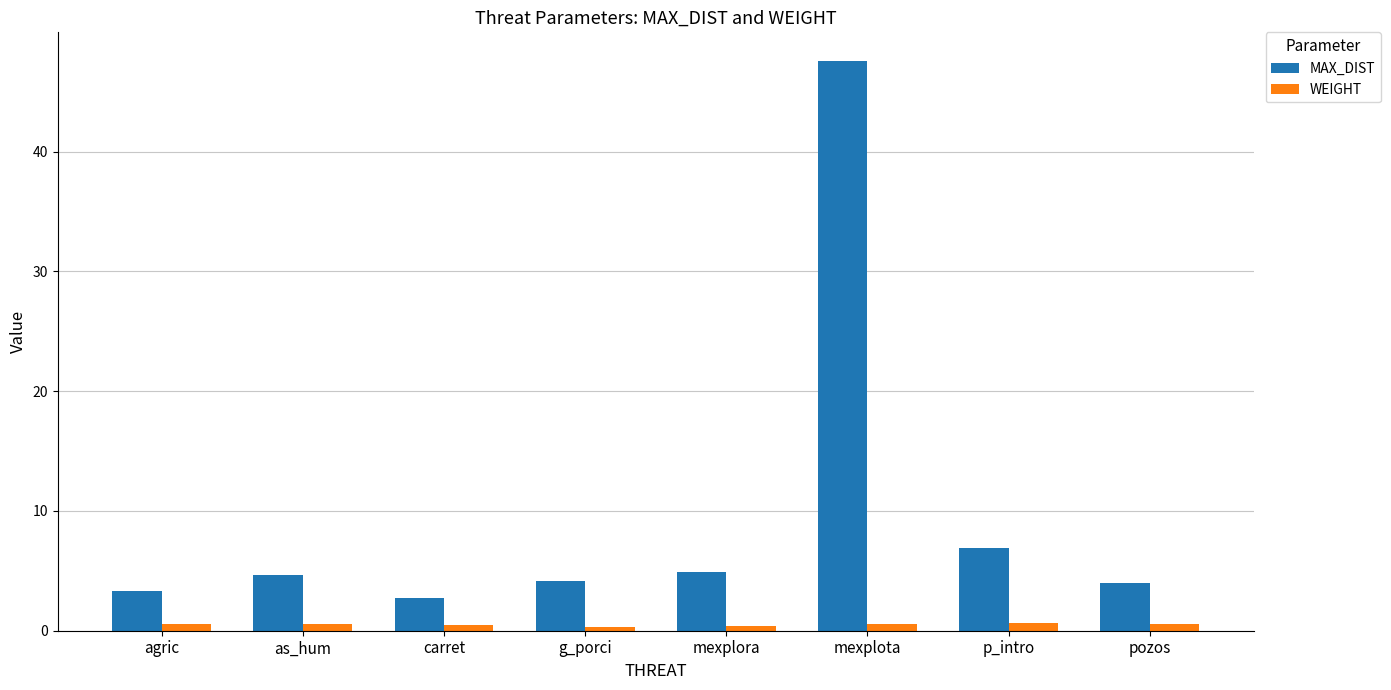

Which series has the widest spread of values?

MAX_DIST